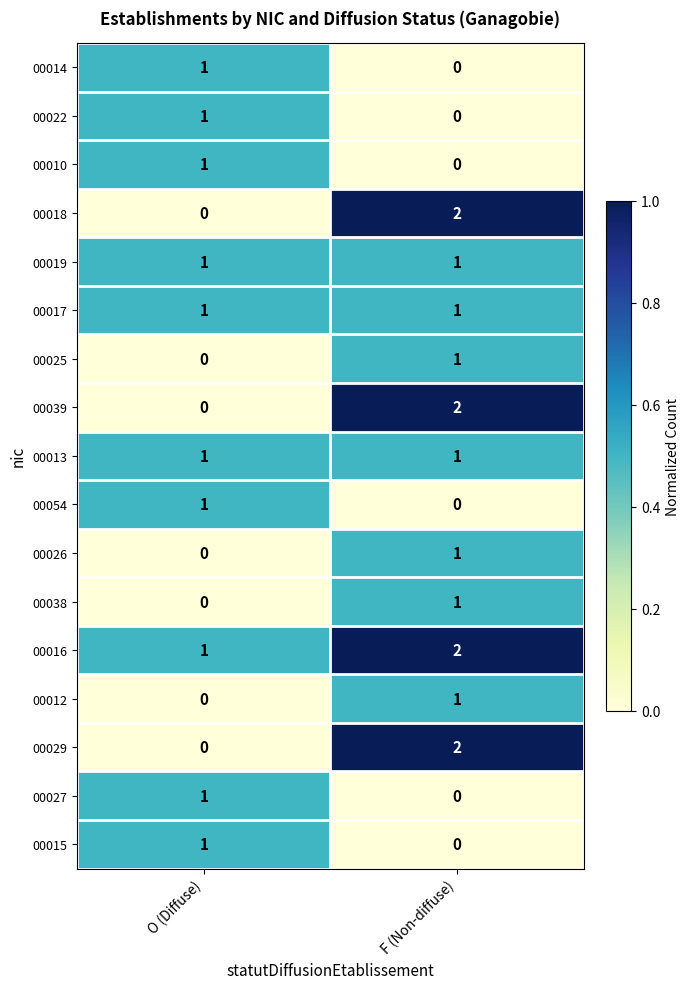

Which label corresponds to the largest value in the chart?

F (Non-diffuse)